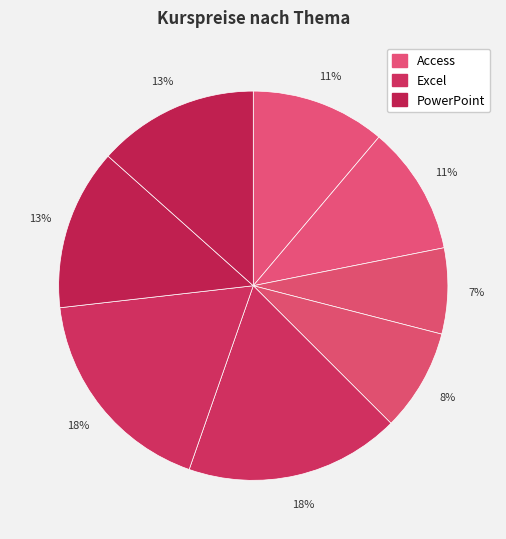

How many slices are in this pie chart?

8